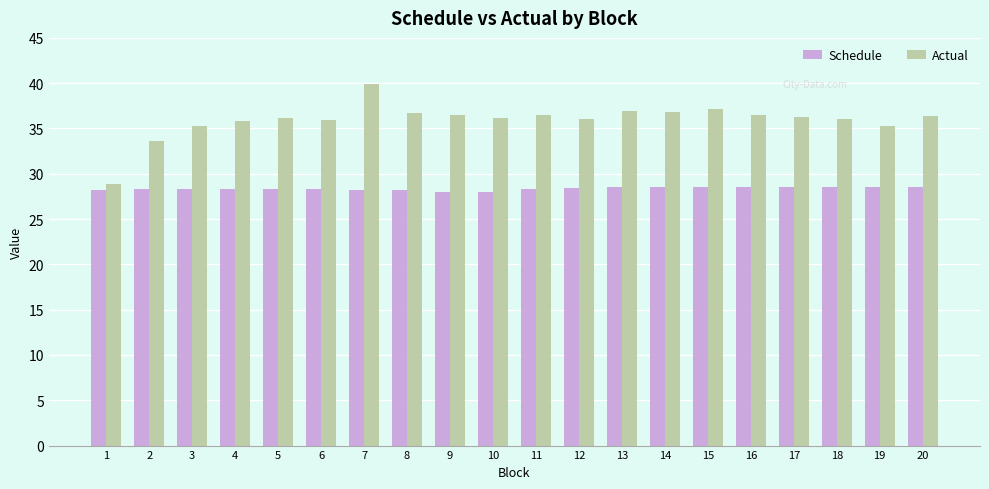

What is the sum of all Schedule values?

567.6